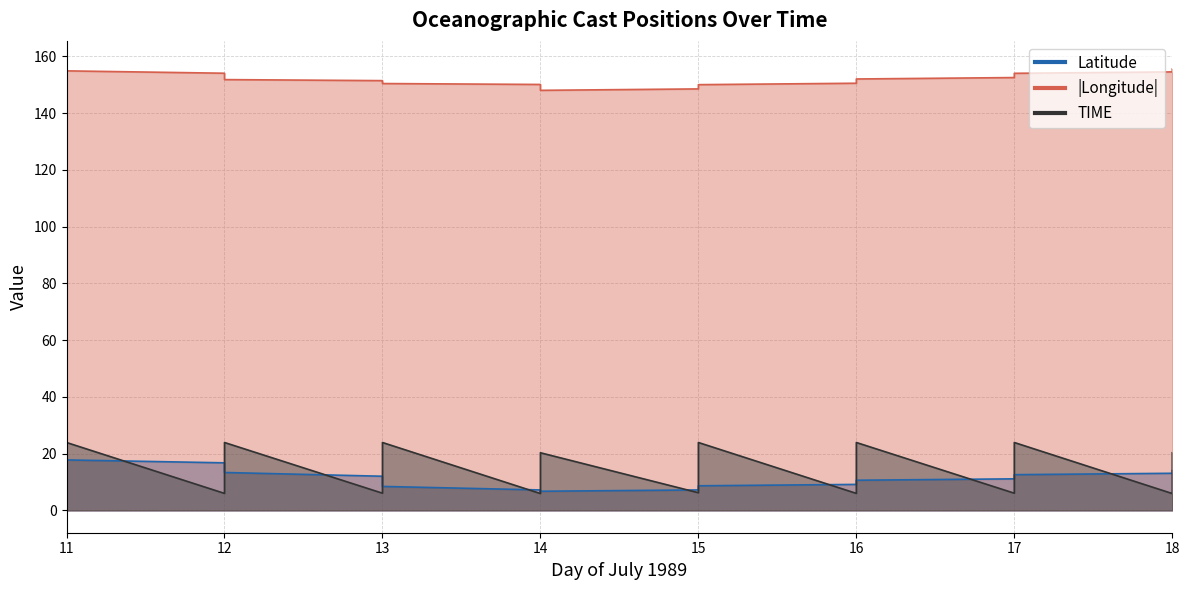

Is it true that TIME equals 10.2 at 12?

False